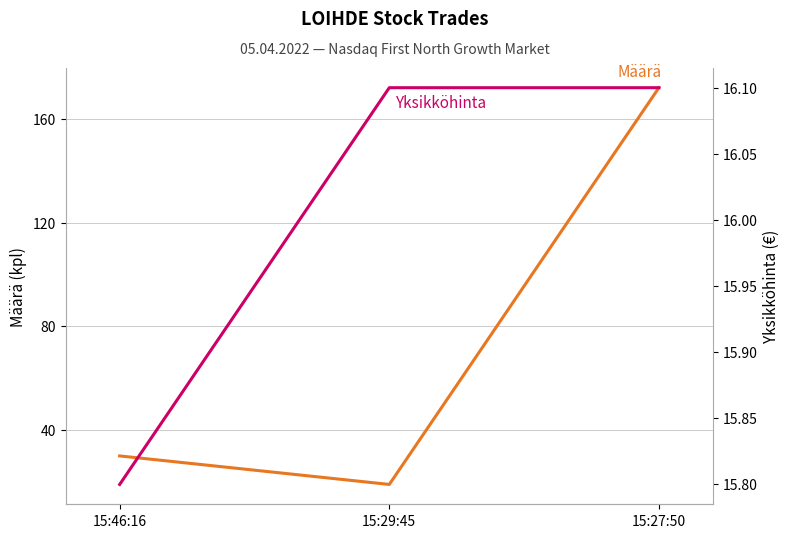

What is the difference between the maximum and minimum values in the Yksikköhinta series?

0.3